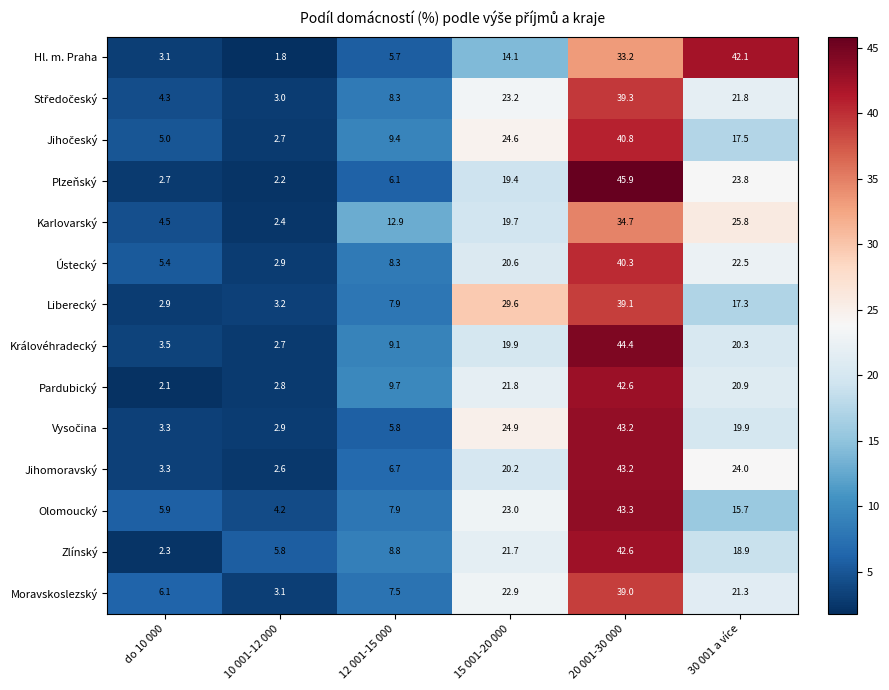

What is the maximum value shown in the chart?

45.9